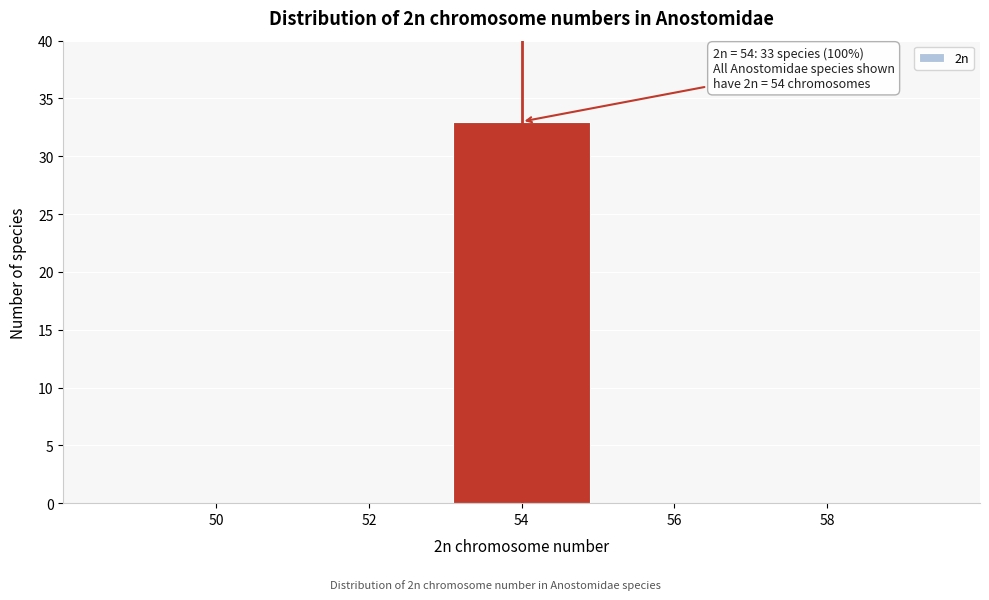

Reading left to right, what are all the values shown in this chart?

50=0	52=0	54=33	56=0	58=0